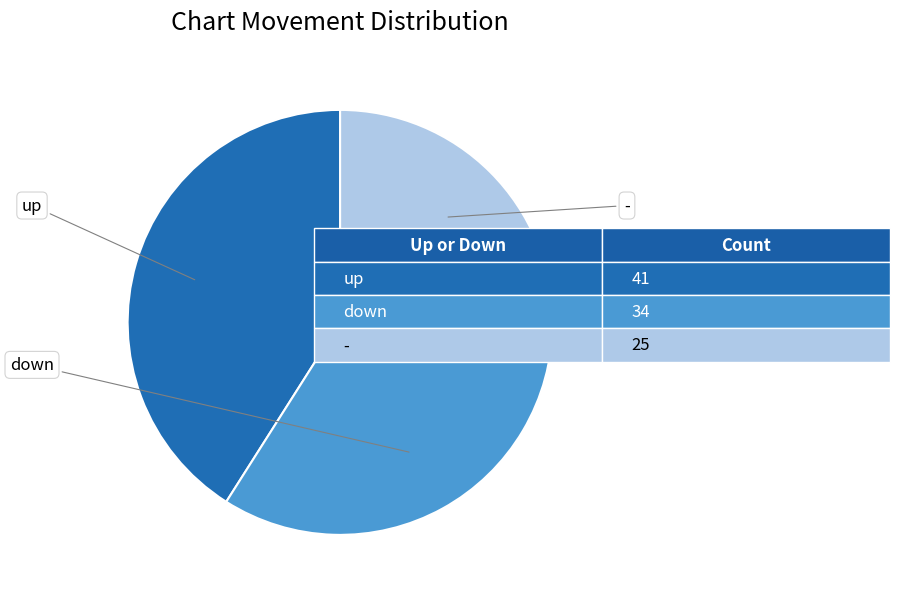

Does any single category account for the majority?

No